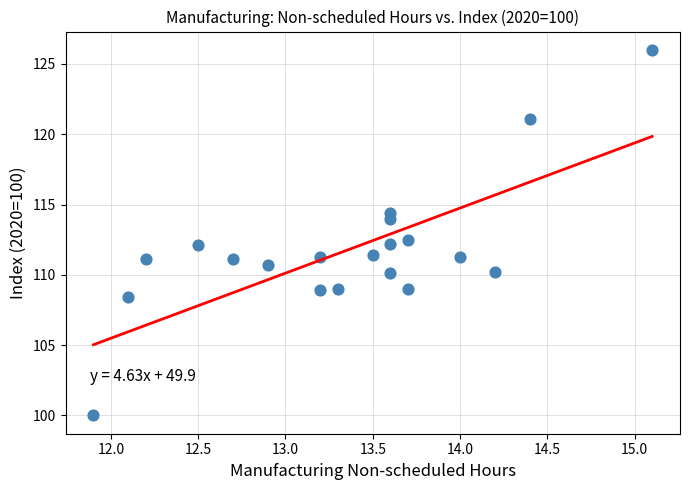

What Y value in the scatter plot is closest to 113?

112.5